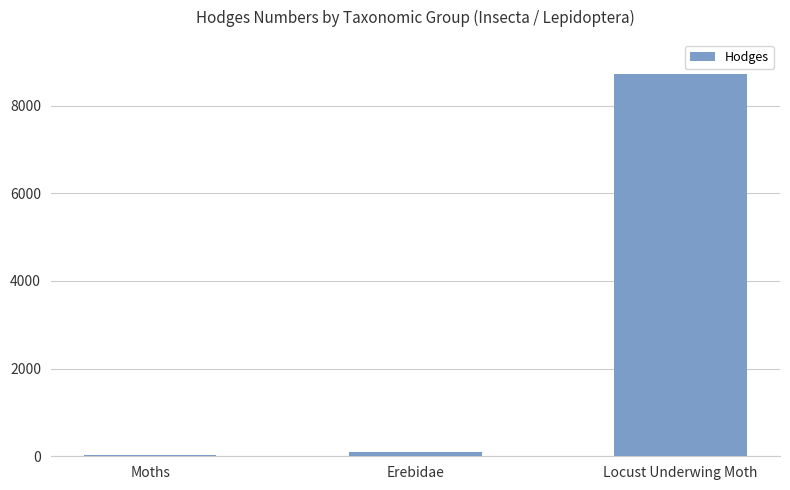

What is the value of the 1st bar from the left?

29.0